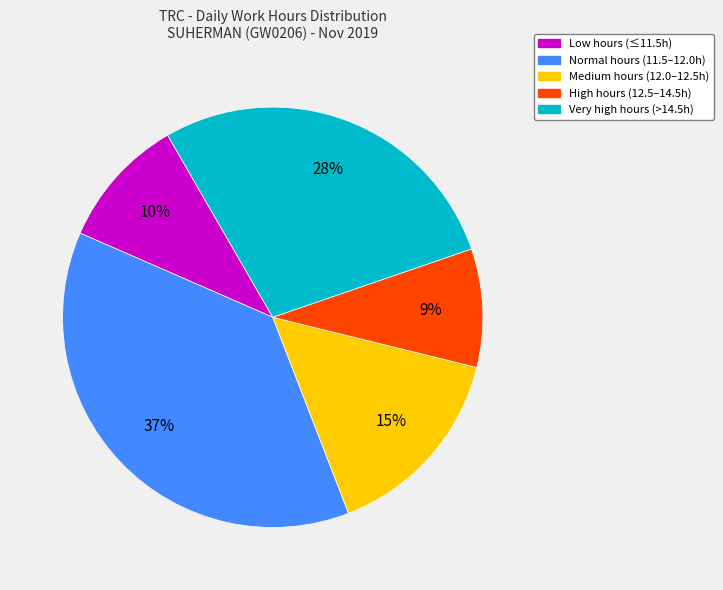

Is there a majority slice in this chart?

No